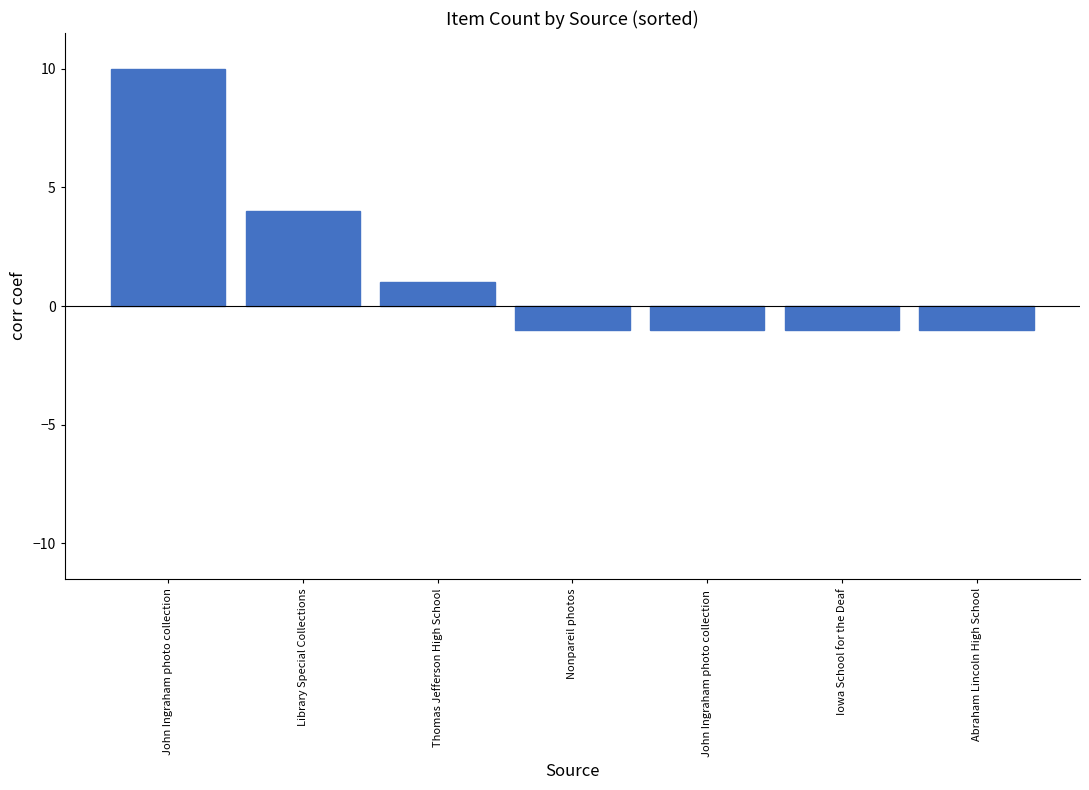

The chart shows a value of 1 at Thomas Jefferson High School. True or false?

True